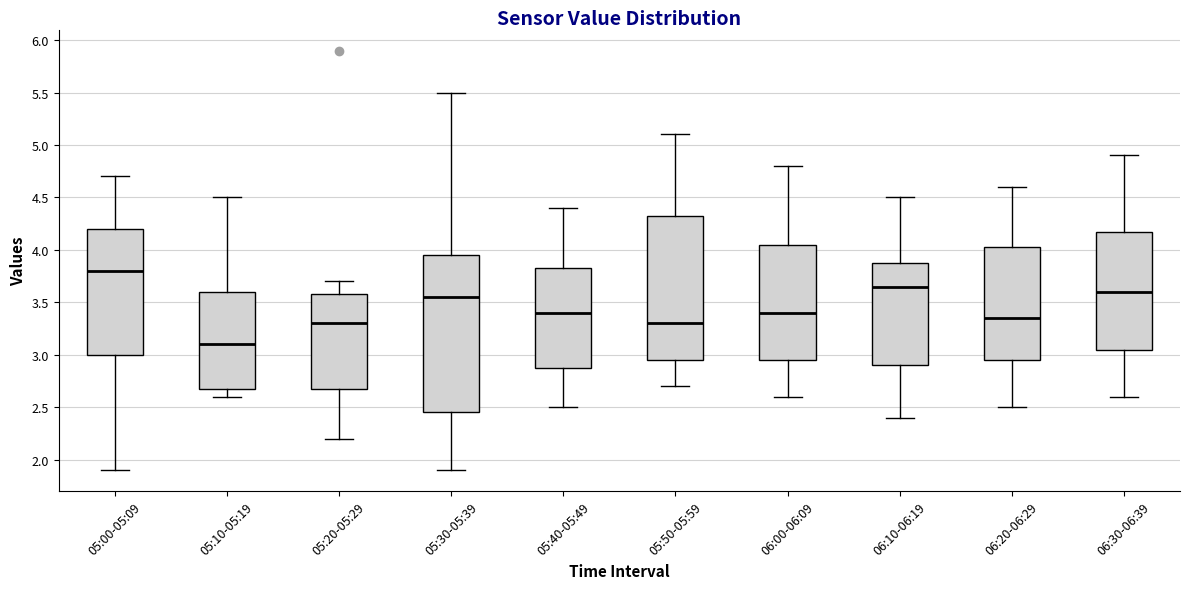

Reading left to right, read every box against the y-axis: the position of its median line, the range the box covers, and the ends of its whiskers. The values are not printed on the chart, so give them approximately, as read against the axis.

05:00-05:09: median 3.80, box 3.00 to 4.20, whiskers 1.90 to 4.70
05:10-05:19: median 3.10, box 2.70 to 3.60, whiskers 2.60 to 4.50
05:20-05:29: median 3.30, box 2.70 to 3.60, whiskers 2.20 to 3.70
05:30-05:39: median 3.55, box 2.45 to 3.95, whiskers 1.90 to 5.50
05:40-05:49: median 3.40, box 2.90 to 3.85, whiskers 2.50 to 4.40
05:50-05:59: median 3.30, box 2.95 to 4.35, whiskers 2.70 to 5.10
06:00-06:09: median 3.40, box 2.95 to 4.05, whiskers 2.60 to 4.80
06:10-06:19: median 3.65, box 2.90 to 3.90, whiskers 2.40 to 4.50
06:20-06:29: median 3.35, box 2.95 to 4.05, whiskers 2.50 to 4.60
06:30-06:39: median 3.60, box 3.05 to 4.20, whiskers 2.60 to 4.90